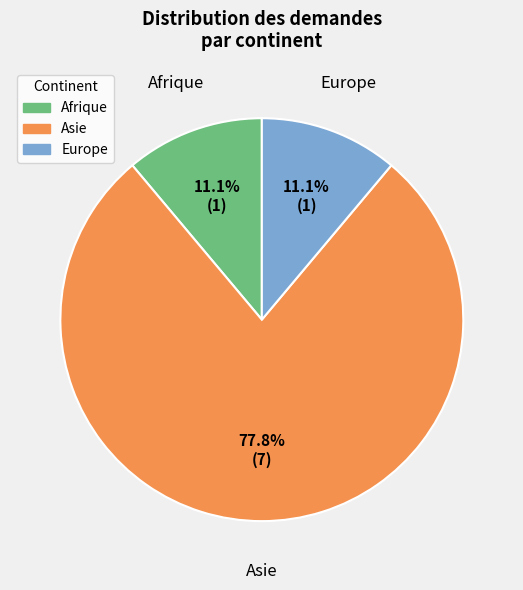

To the nearest percent, what is the combined percentage of Europe and Asie?

89%